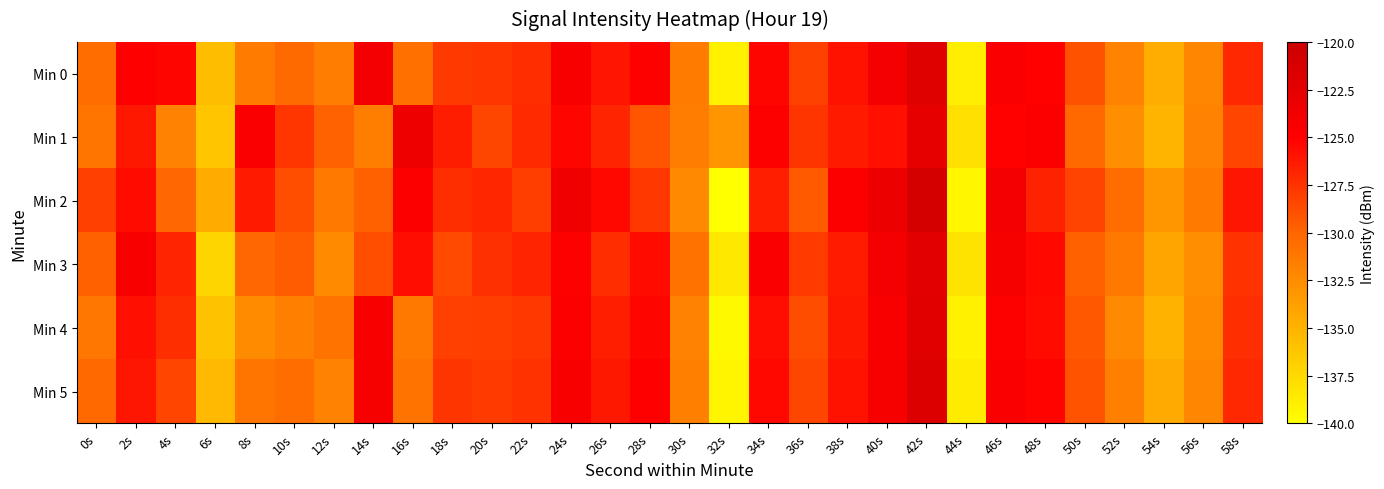

At which category is the sum across all series the highest?

42s